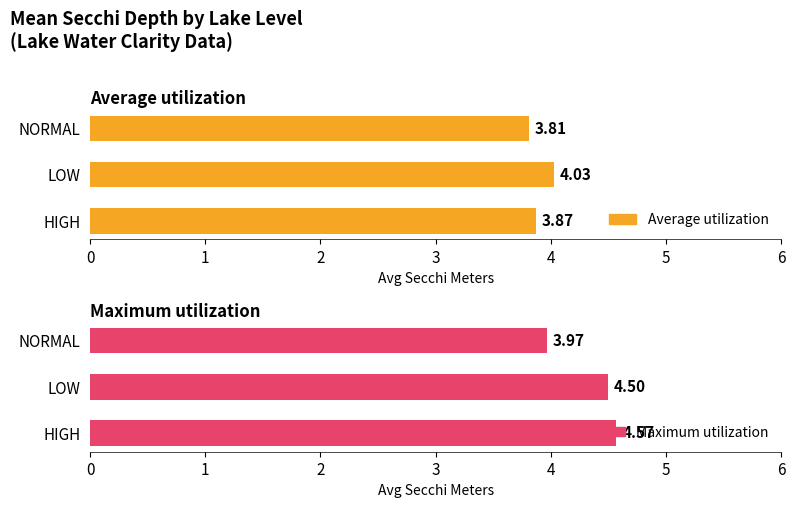

Is it true that Average utilization equals 2.3 at HIGH?

False